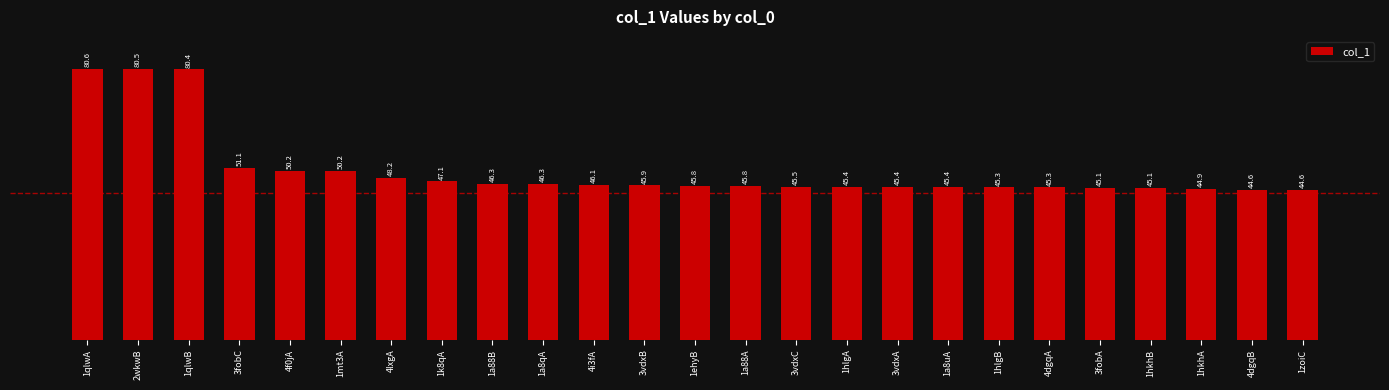

Does the chart contain any negative values?

No